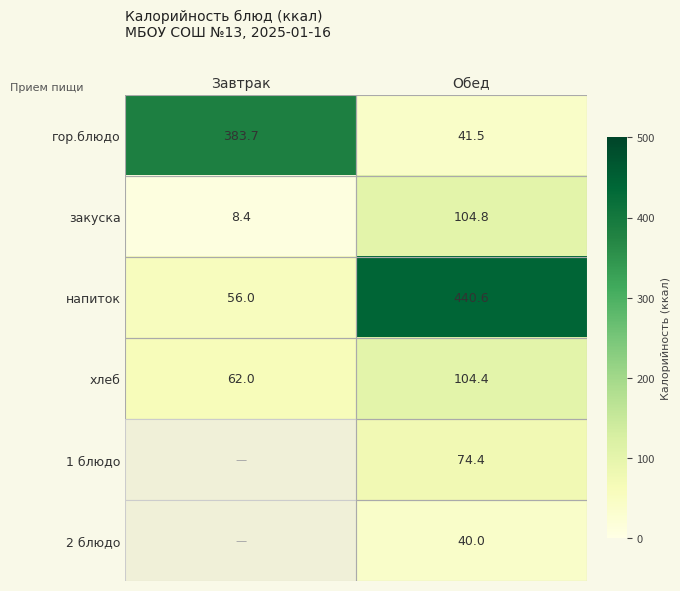

At which category does the chart reach its minimum across all series?

Завтрак